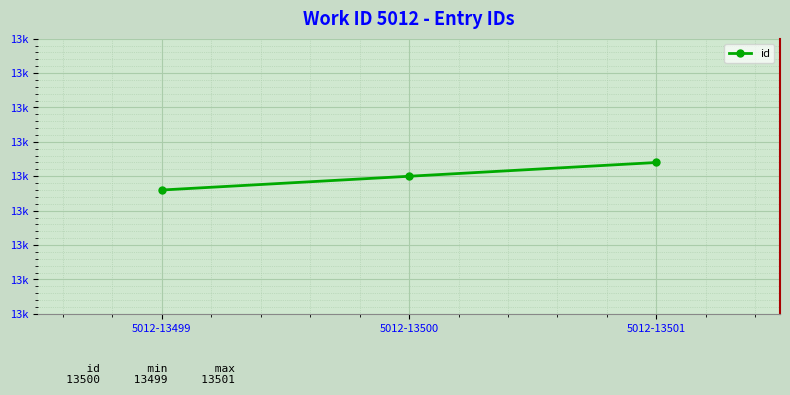

Rank the categories by value from lowest to highest.

5012-13499, 5012-13500, 5012-13501